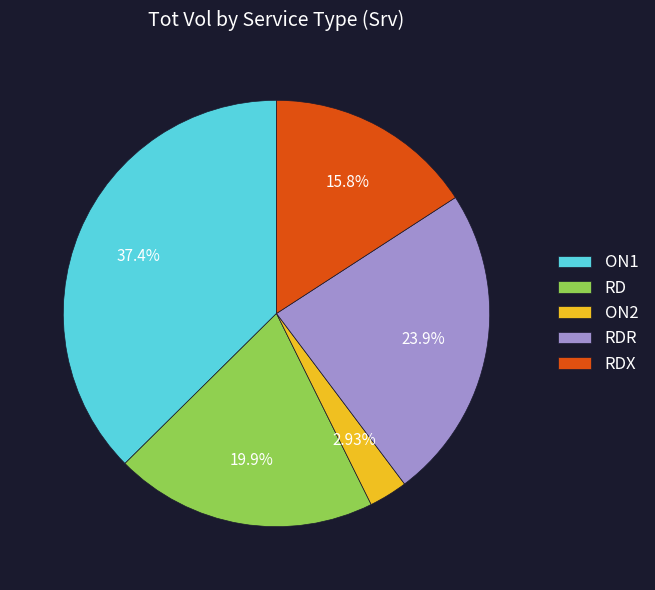

Is there a majority slice in this chart?

No